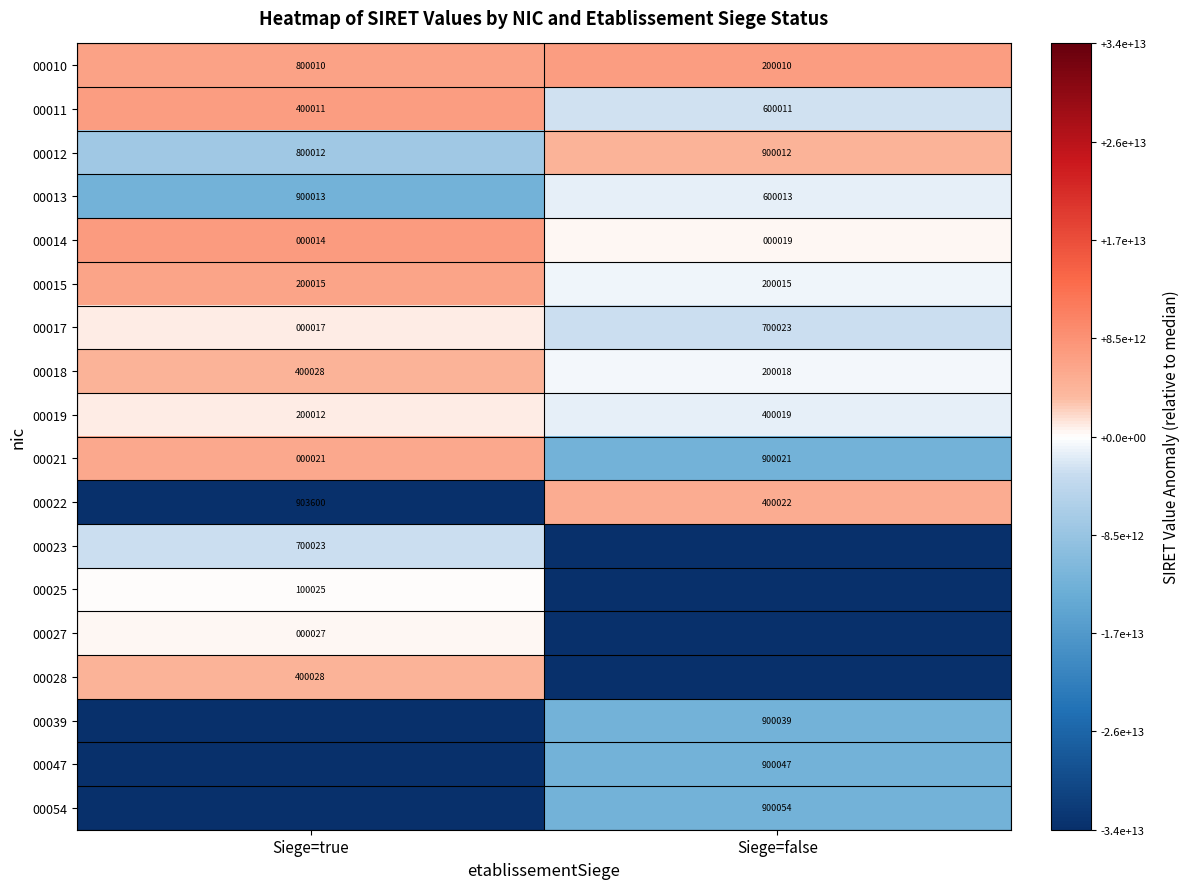

What is the difference between the 00018 values at Siege=true and Siege=false?

200010